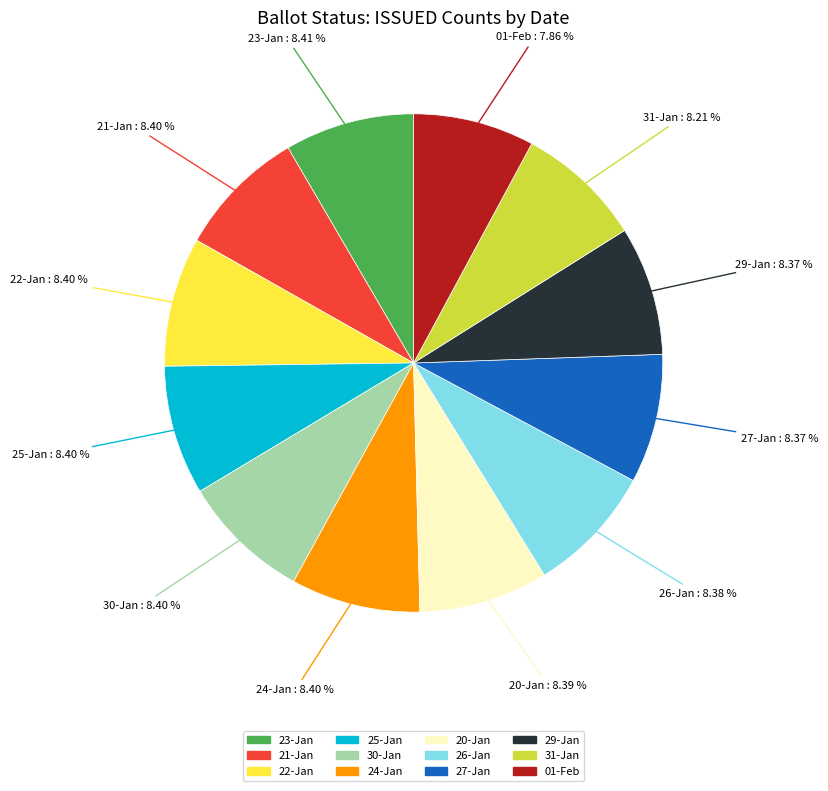

Does any single category account for the majority?

No